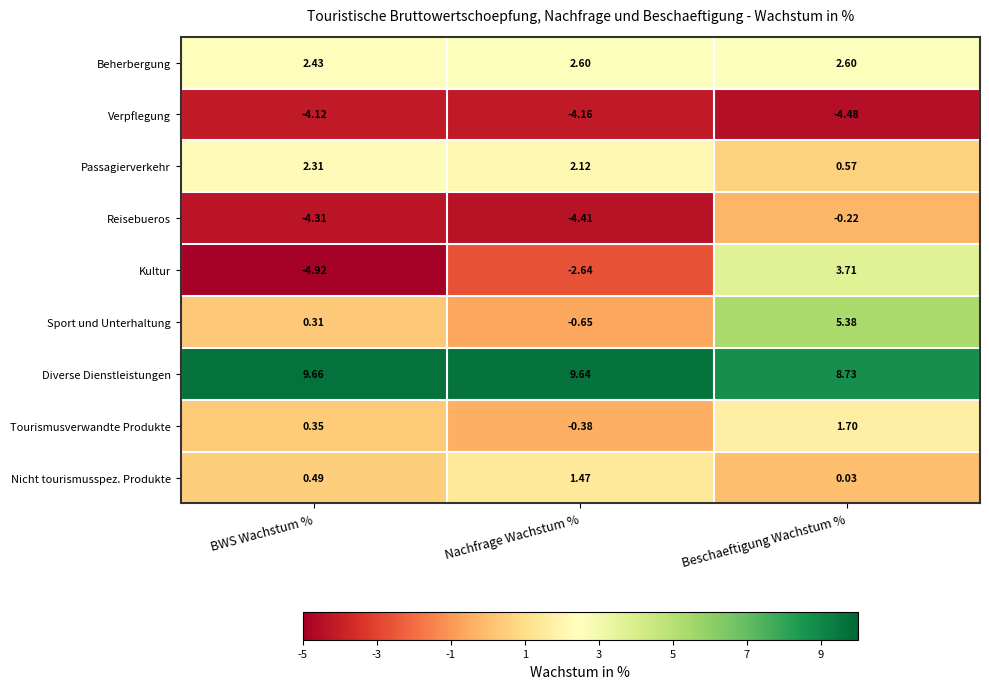

Rank the series at BWS Wachstum % from lowest to highest value.

Kultur, Reisebueros, Verpflegung, Sport und Unterhaltung, Tourismusverwandte Produkte, Nicht tourismusspez. Produkte, Passagierverkehr, Beherbergung, Diverse Dienstleistungen